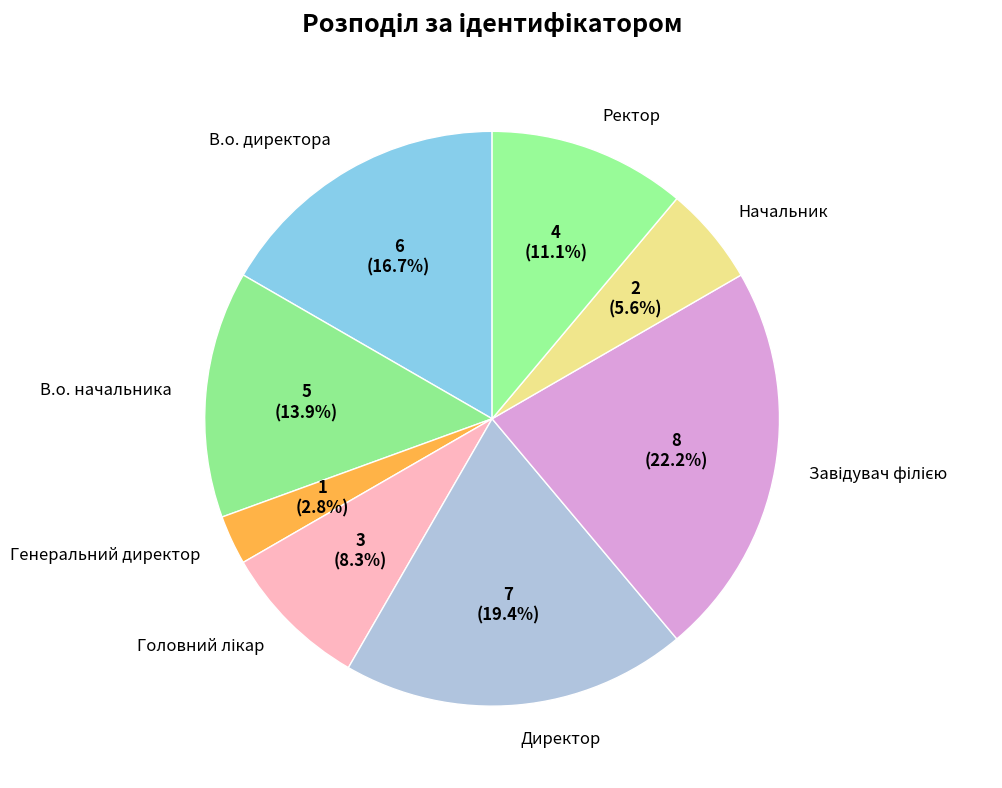

How many segments does this pie chart have?

8